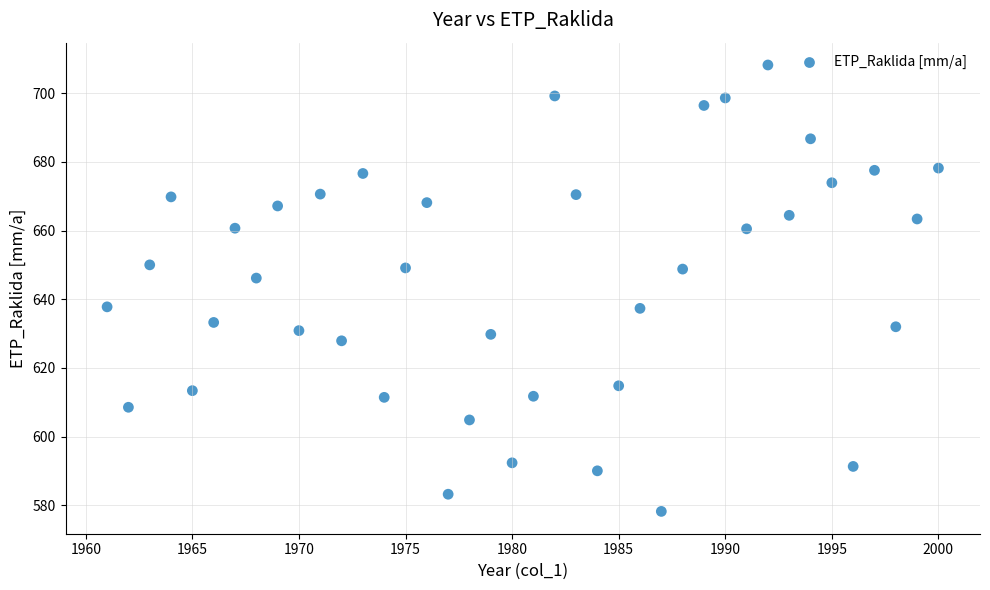

What Y value in the scatter plot is closest to 643?

646.2